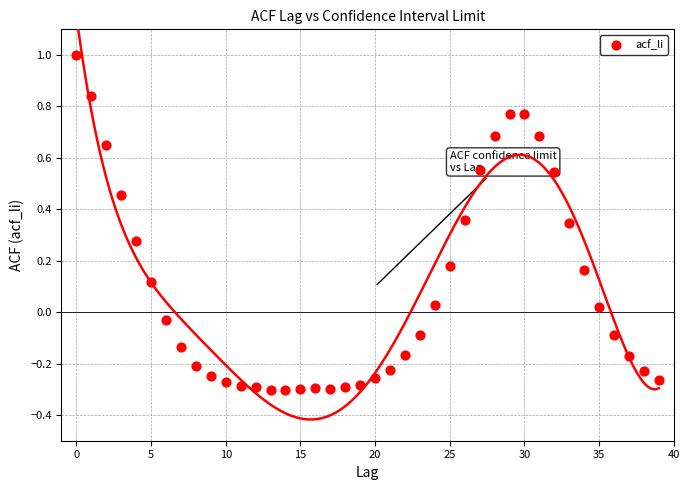

What is the range of Y values (max minus min)?

1.3